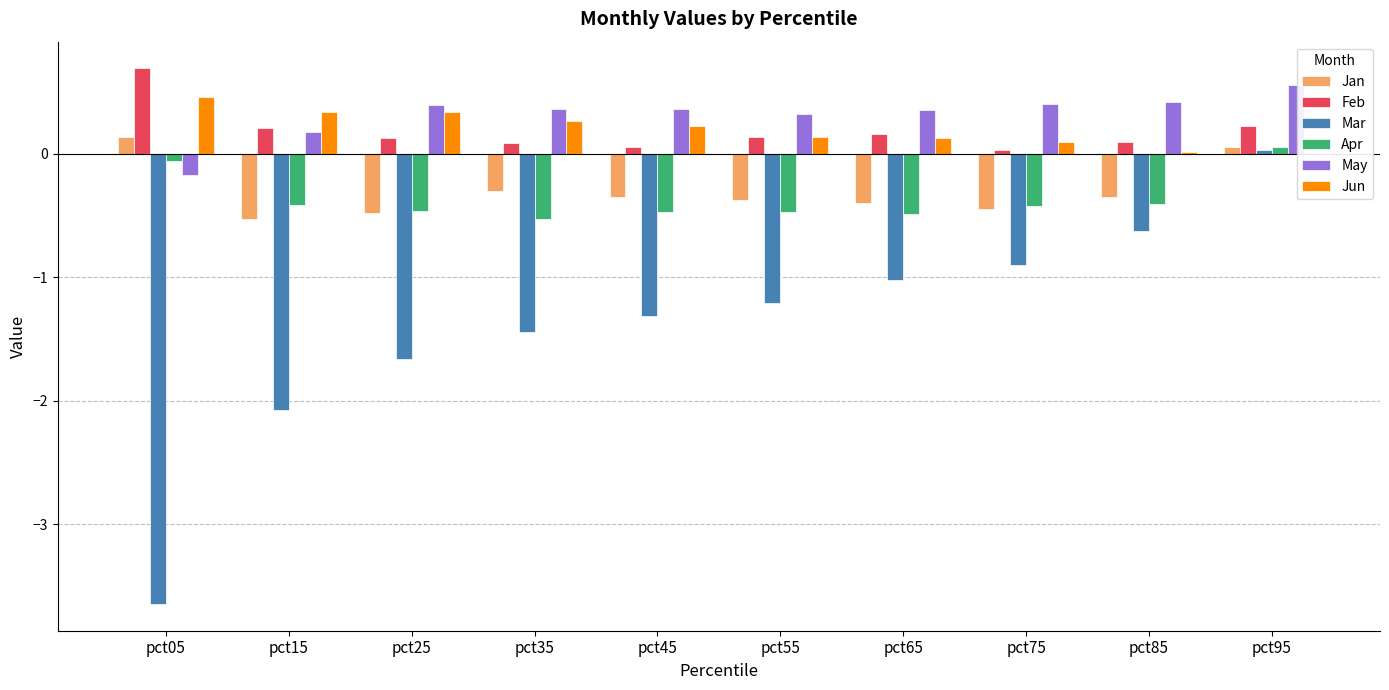

At which category is the sum across all series the highest?

pct95